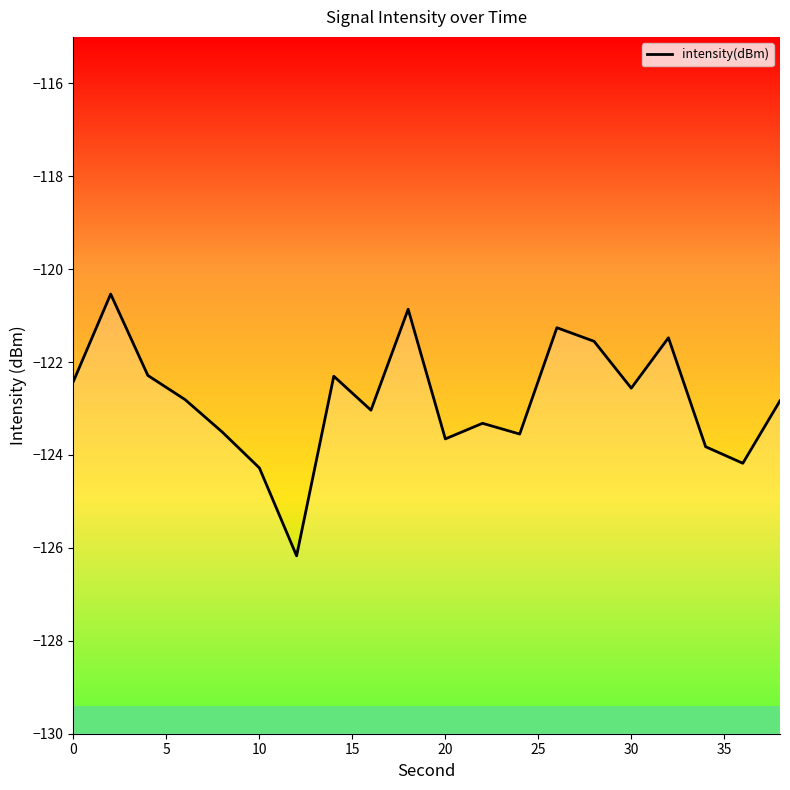

How many values are below -122?

15